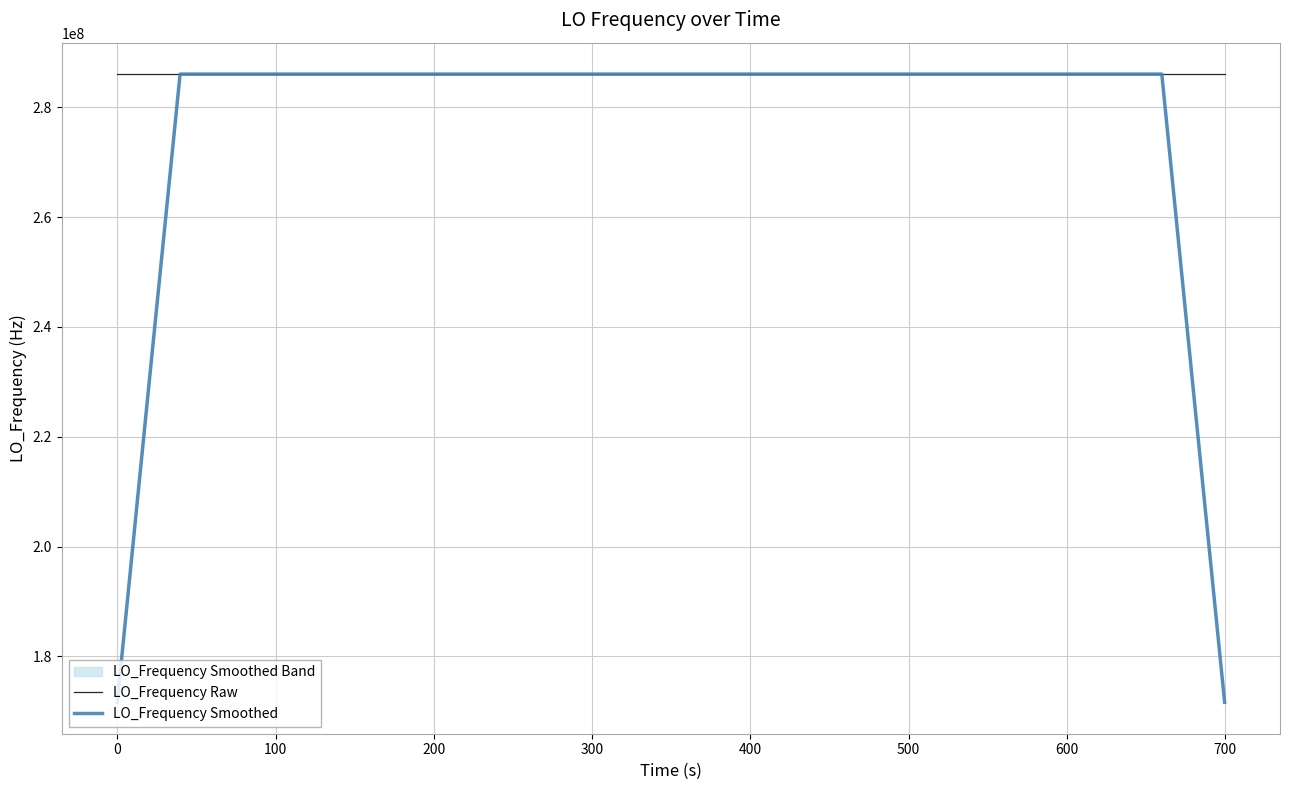

What is the lowest value of the LO_Frequency Raw series?

286046993.4